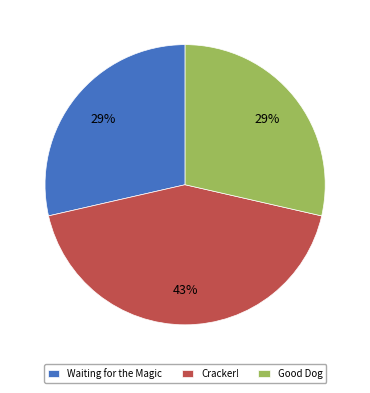

To the nearest percent, what percentage of the pie is Good Dog?

29%